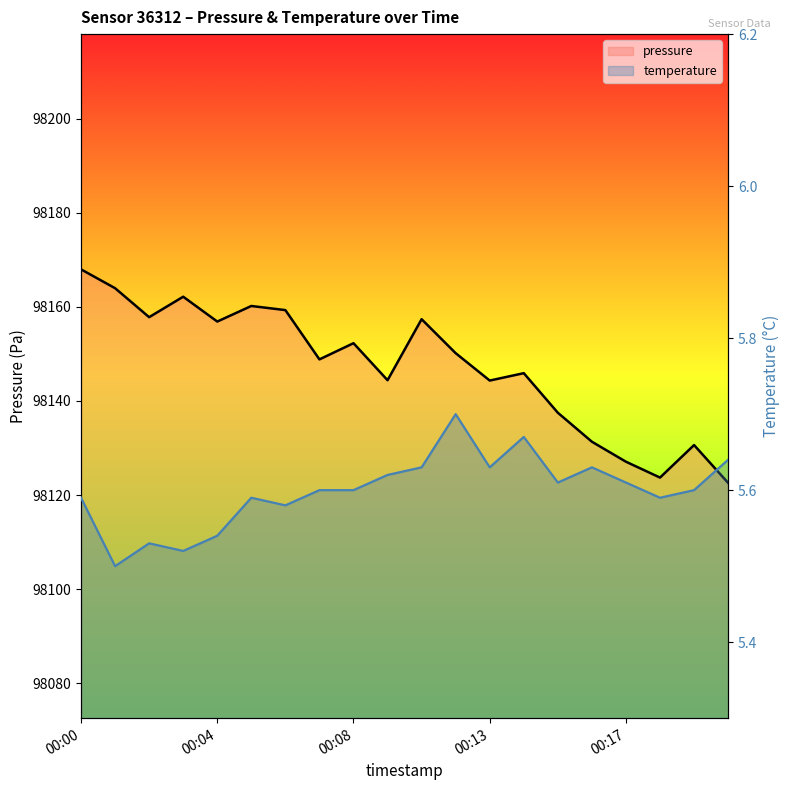

List the series in order of their peak value, lowest first.

temperature, pressure